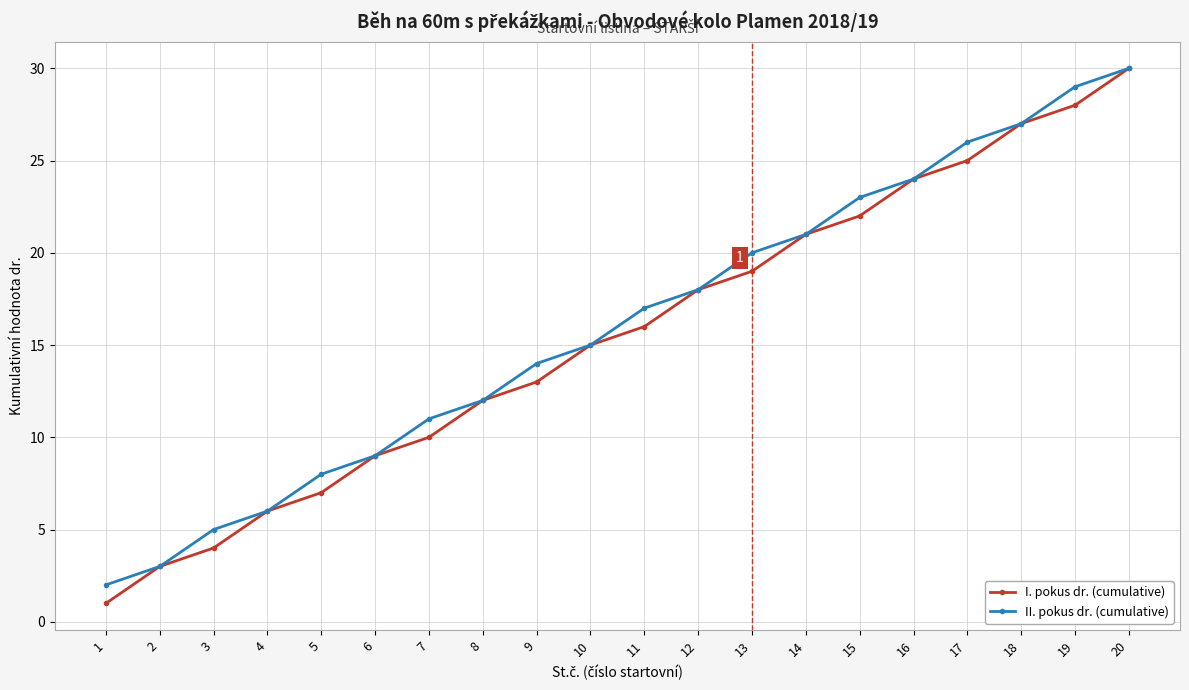

What are all the series names shown in the legend?

I. pokus dr. (cumulative), II. pokus dr. (cumulative)